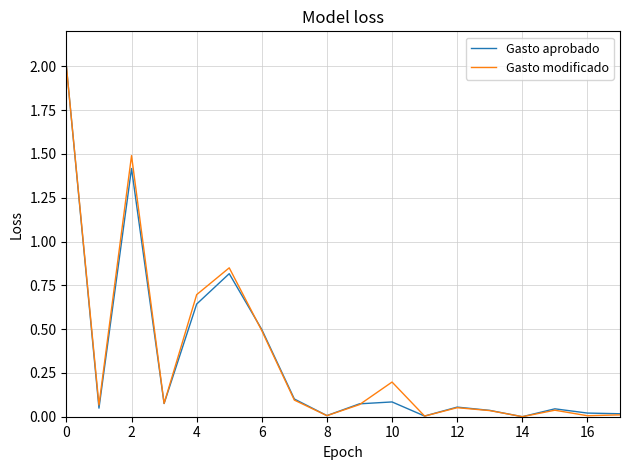

Which series has the largest range (max minus min)?

Gasto modificado